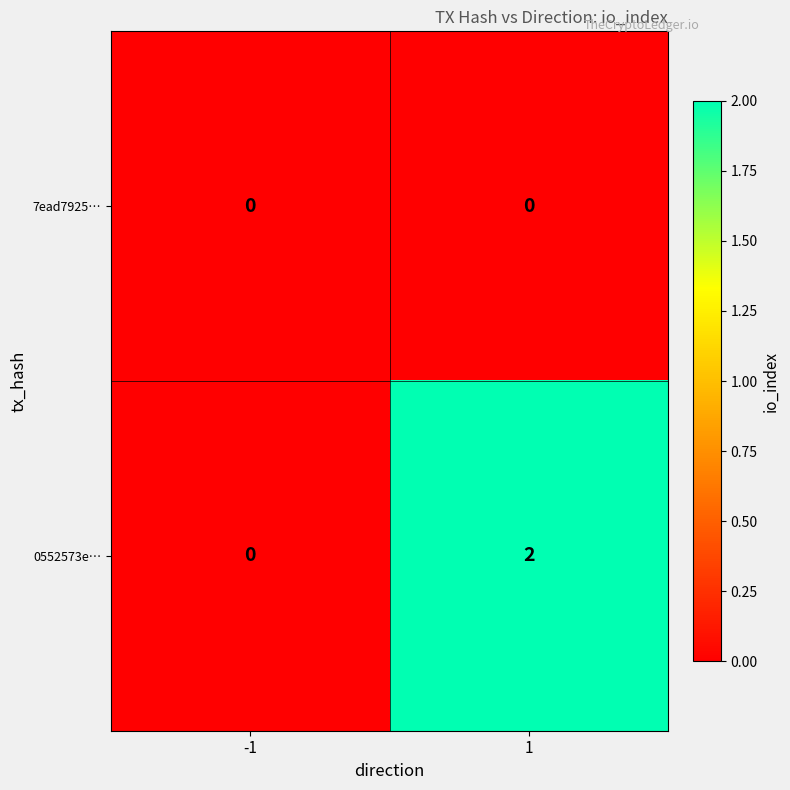

Rank the series at 1 from highest to lowest value.

0552573e…, 7ead7925…